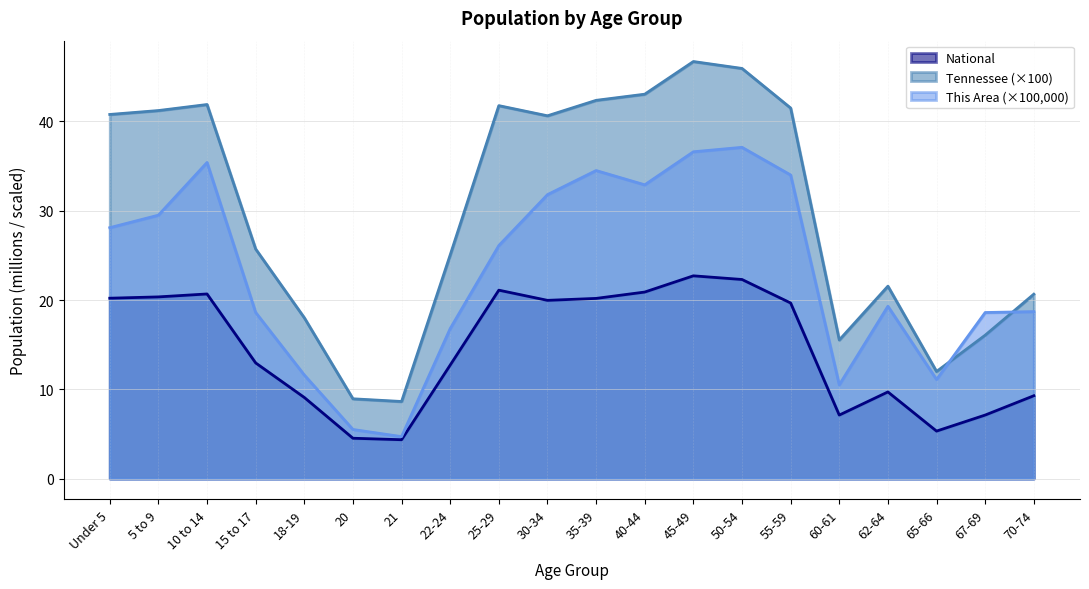

What is the minimum value shown in the chart?

4.4